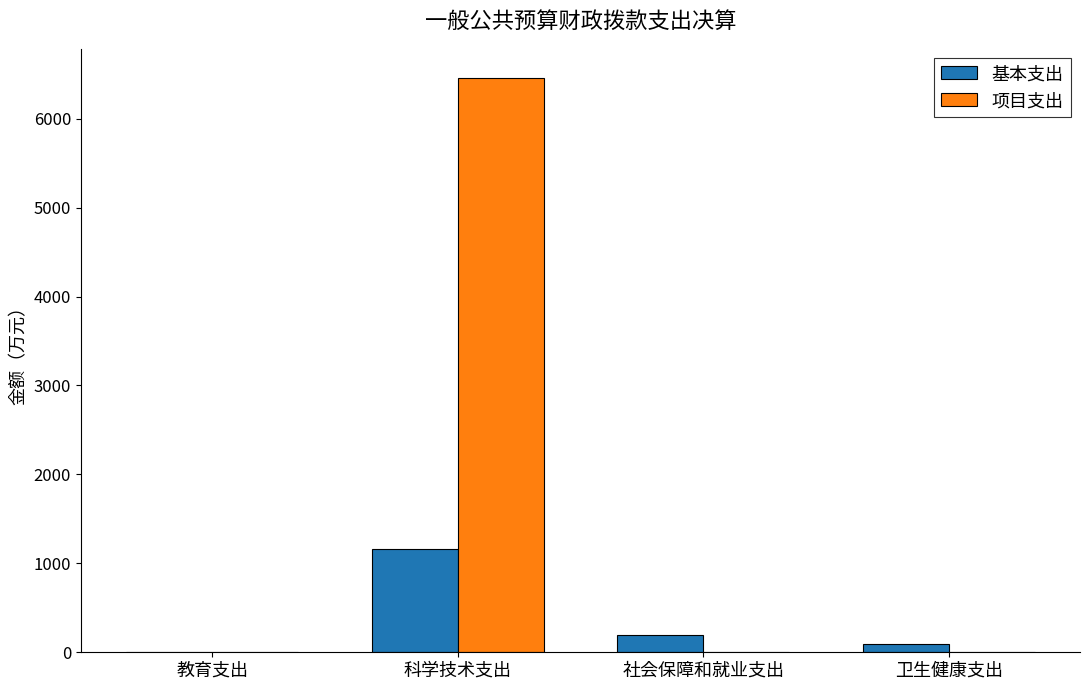

What is the sum of all 项目支出 values?

6462.7